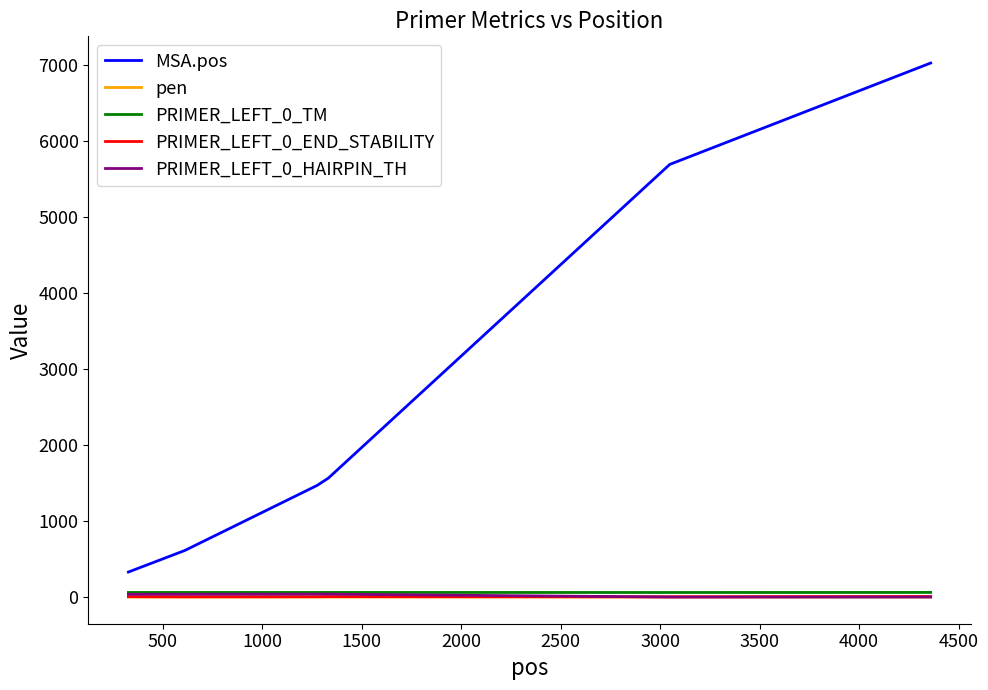

What is the difference between the maximum and minimum values in the MSA.pos series?

6699.0